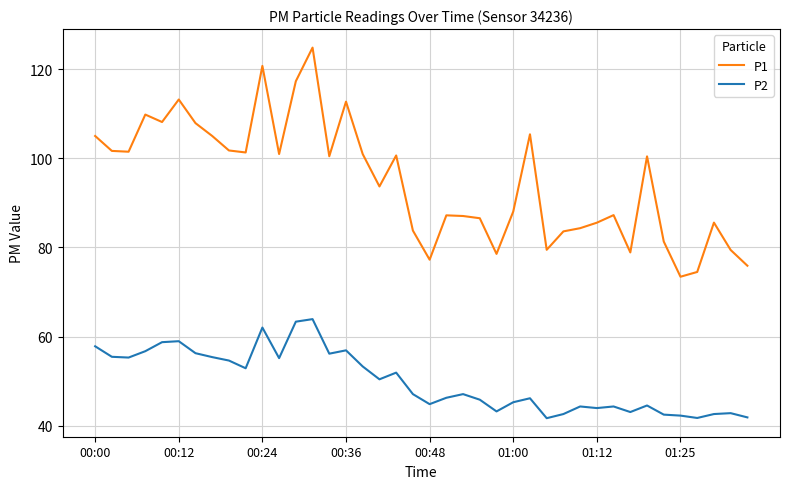

True or false: P2 and P1 cross at least once.

False